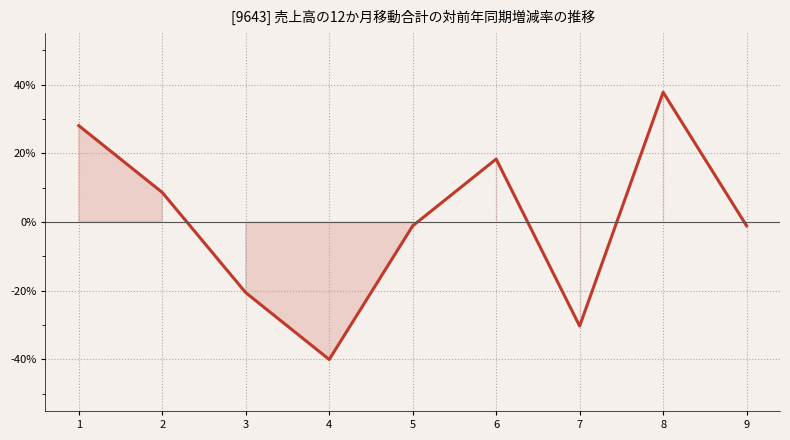

At which category does the data reach its first local valley?

4